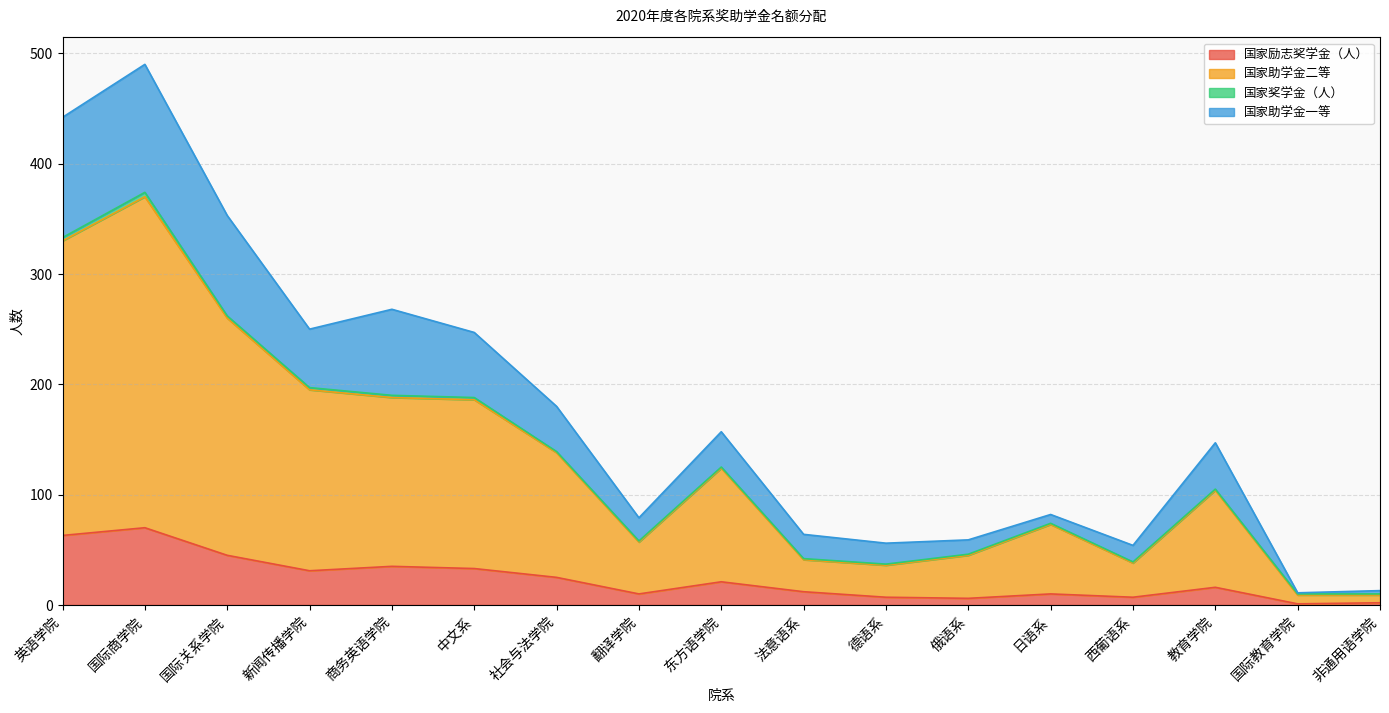

What position from the left is 法意语系?

10